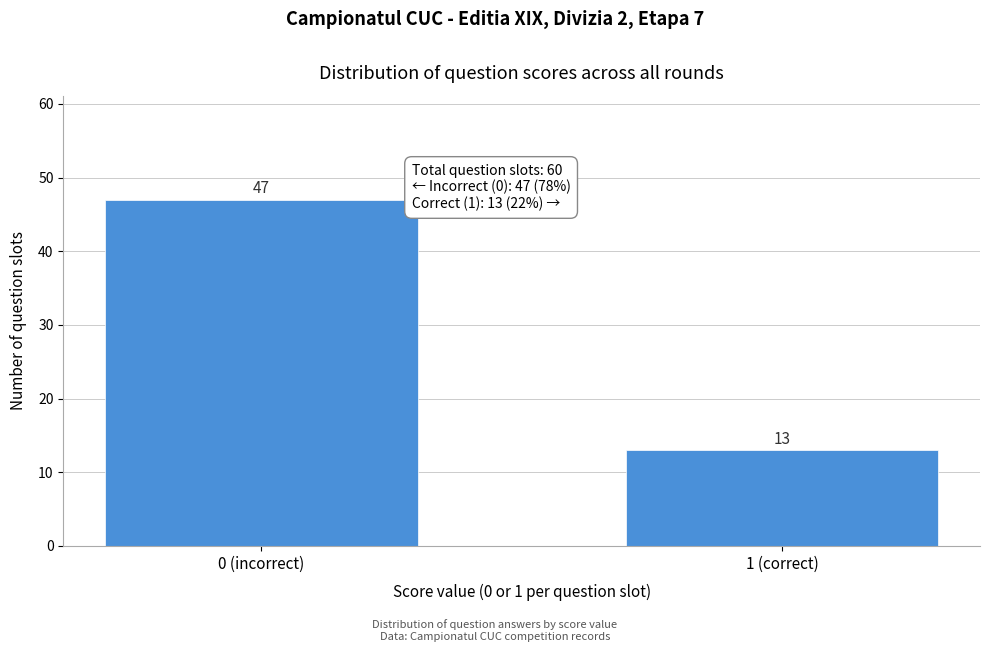

Reading left to right, transcribe all the data shown in this chart.

47	13